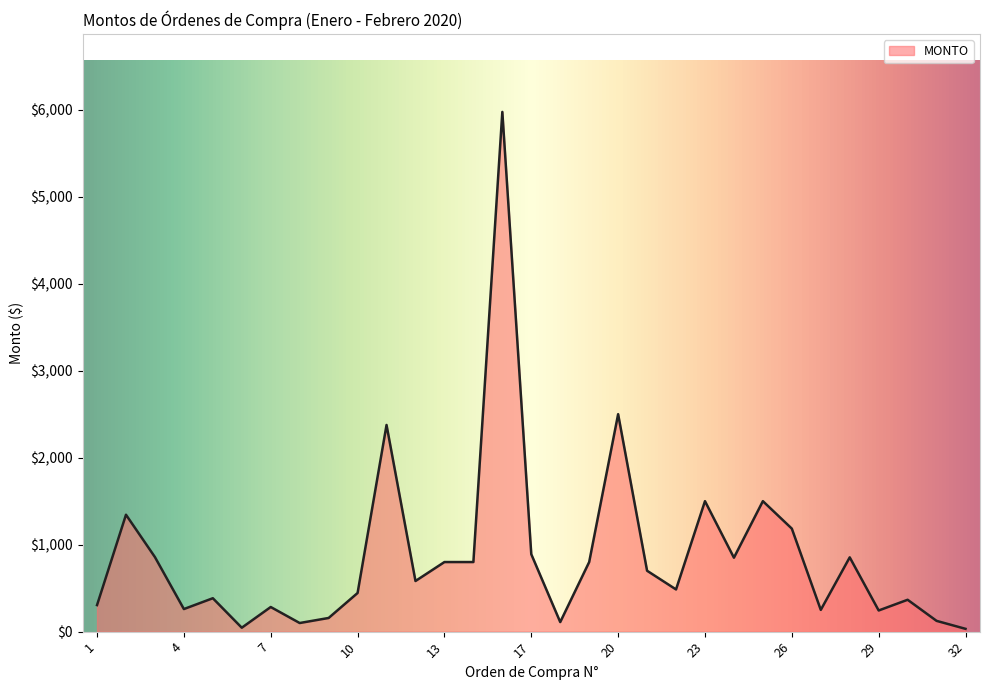

What is the maximum value shown in the chart?

5975.0